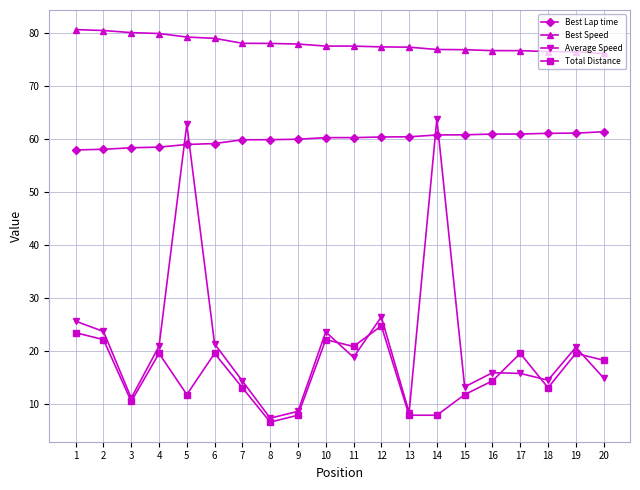

Which series has the largest total across all categories?

Best Speed